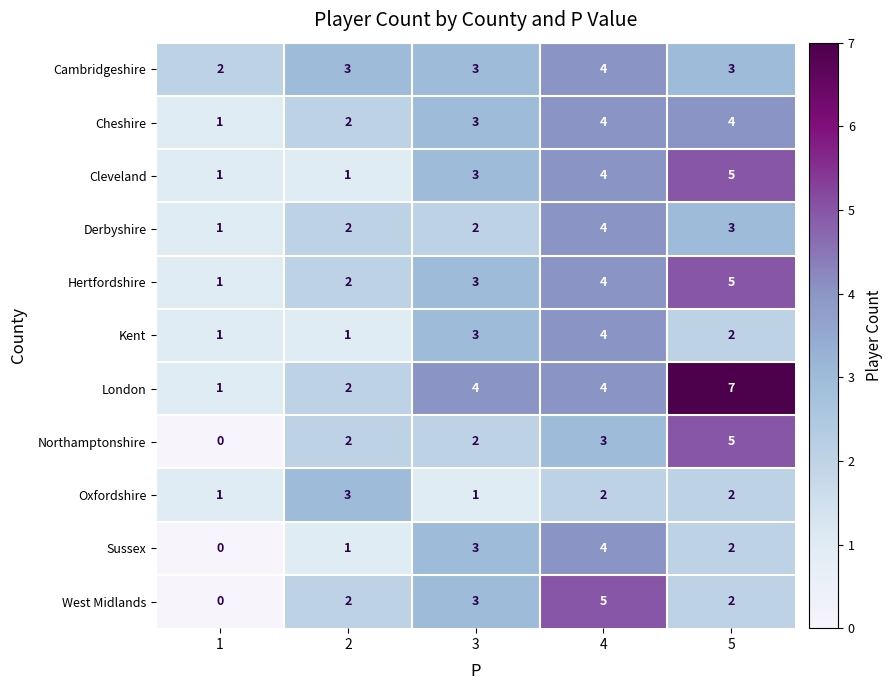

Count the Cambridgeshire values in the range 3 to 4.

4